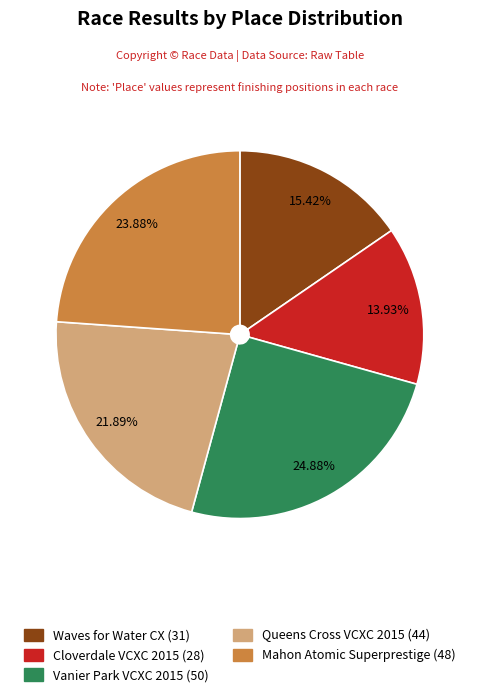

Rank the categories by value from lowest to highest.

Cloverdale VCXC 2015 (28), Waves for Water CX (31), Queens Cross VCXC 2015 (44), Mahon Atomic Superprestige (48), Vanier Park VCXC 2015 (50)